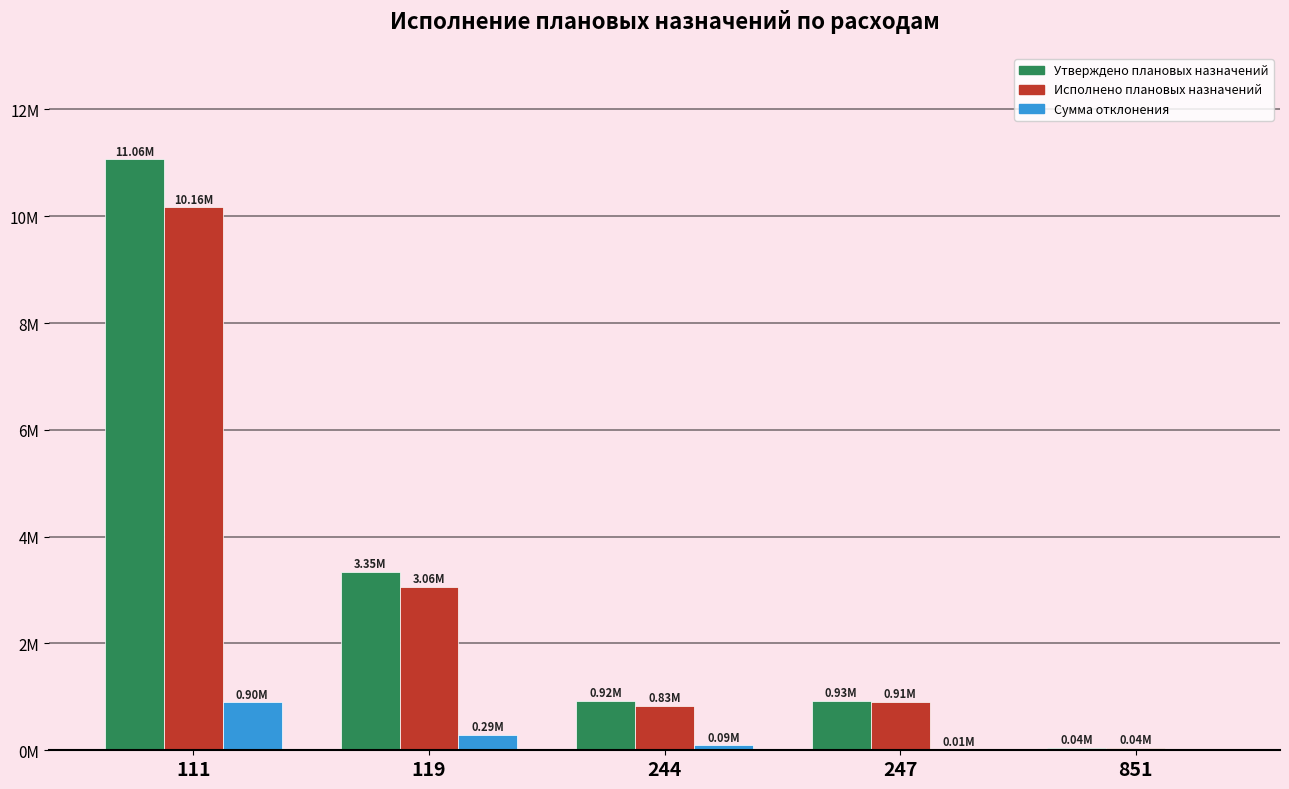

Does the chart contain stacked bars?

No